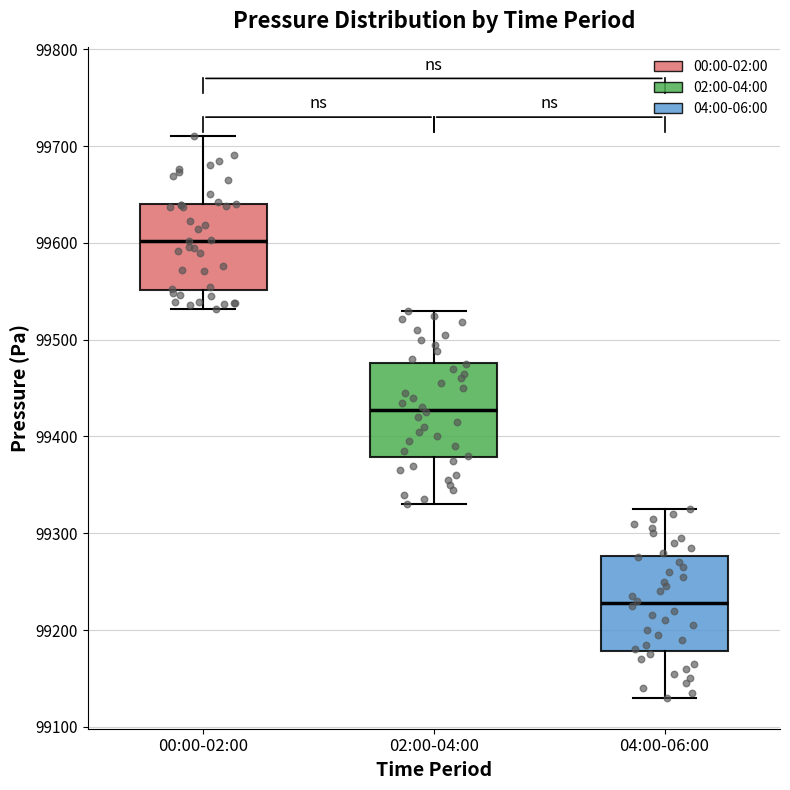

Where is the lower edge of the box for 04:00-06:00 on the y-axis? The values are not printed on the chart, so give them approximately, as read against the axis.

99180